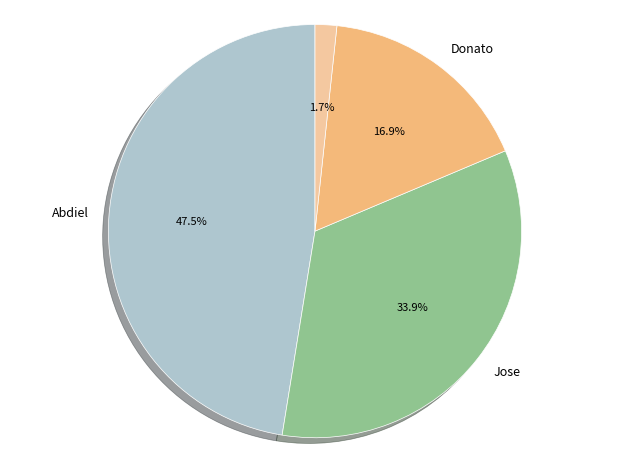

Is there a majority slice in this chart?

No